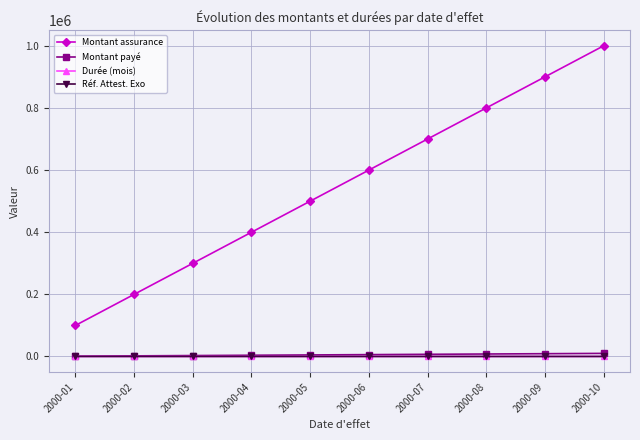

How many series are shown in this chart?

4